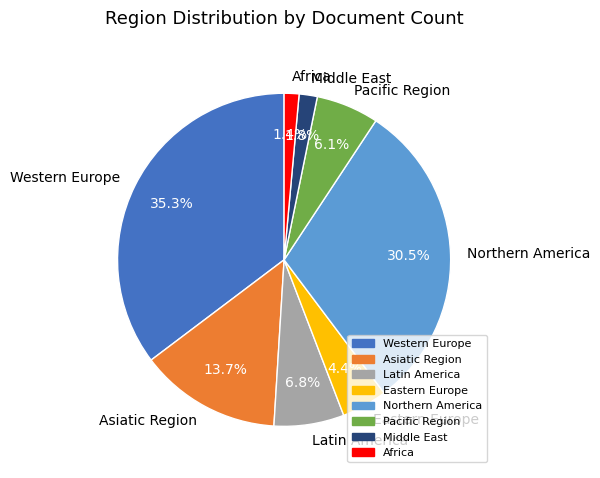

Between Africa and Northern America, which is larger?

Northern America